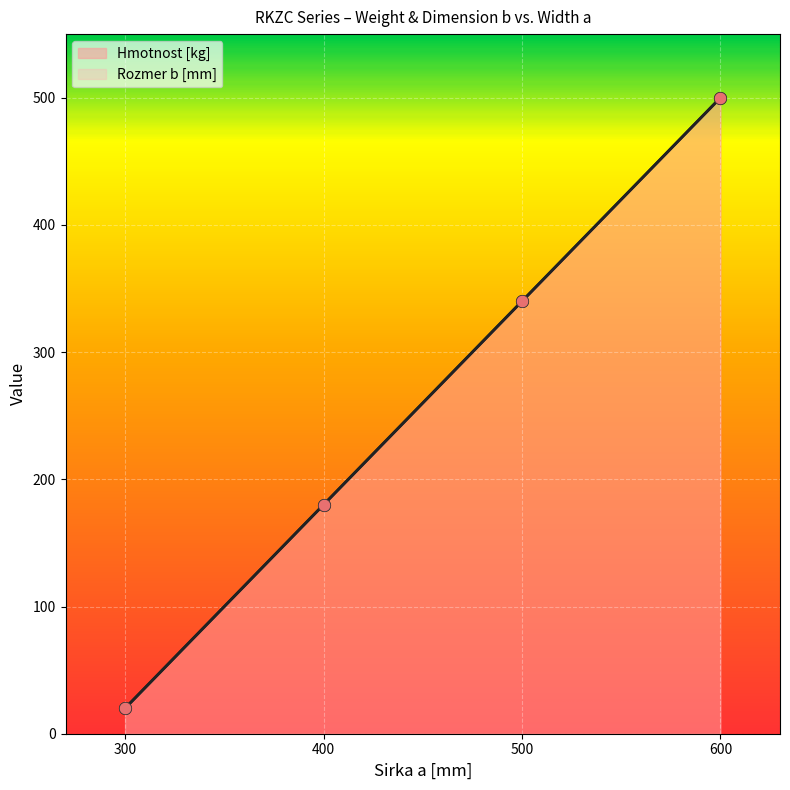

What is the total value across all series at 400?

360.0